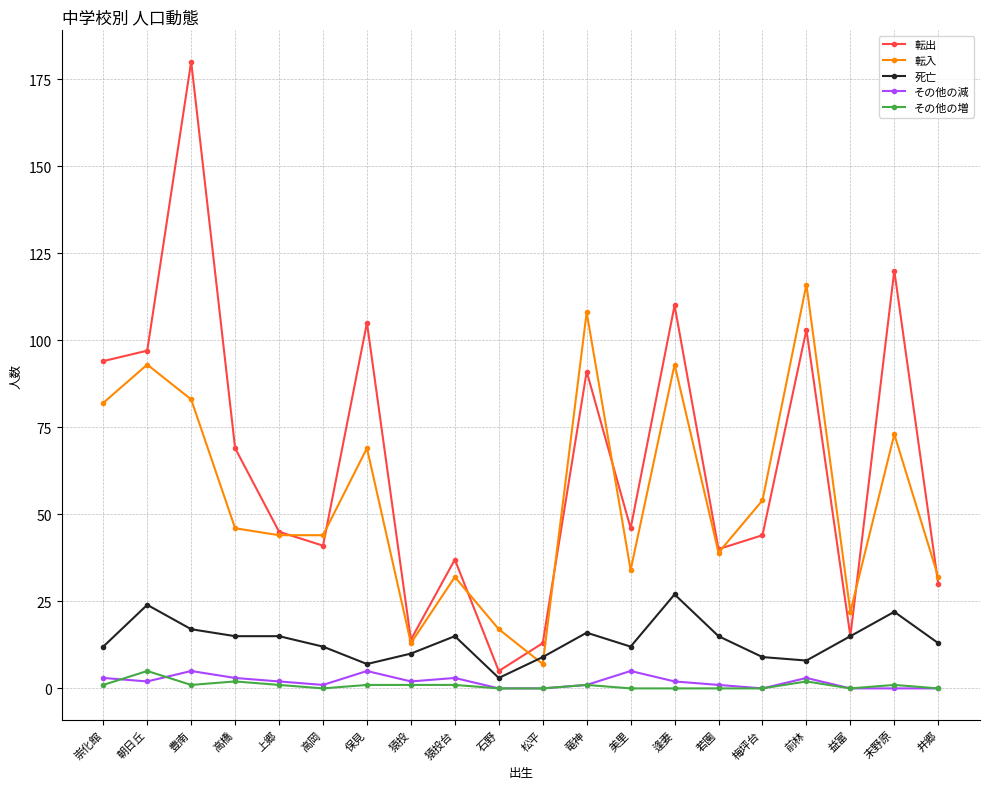

What position from the left is 豊南?

3